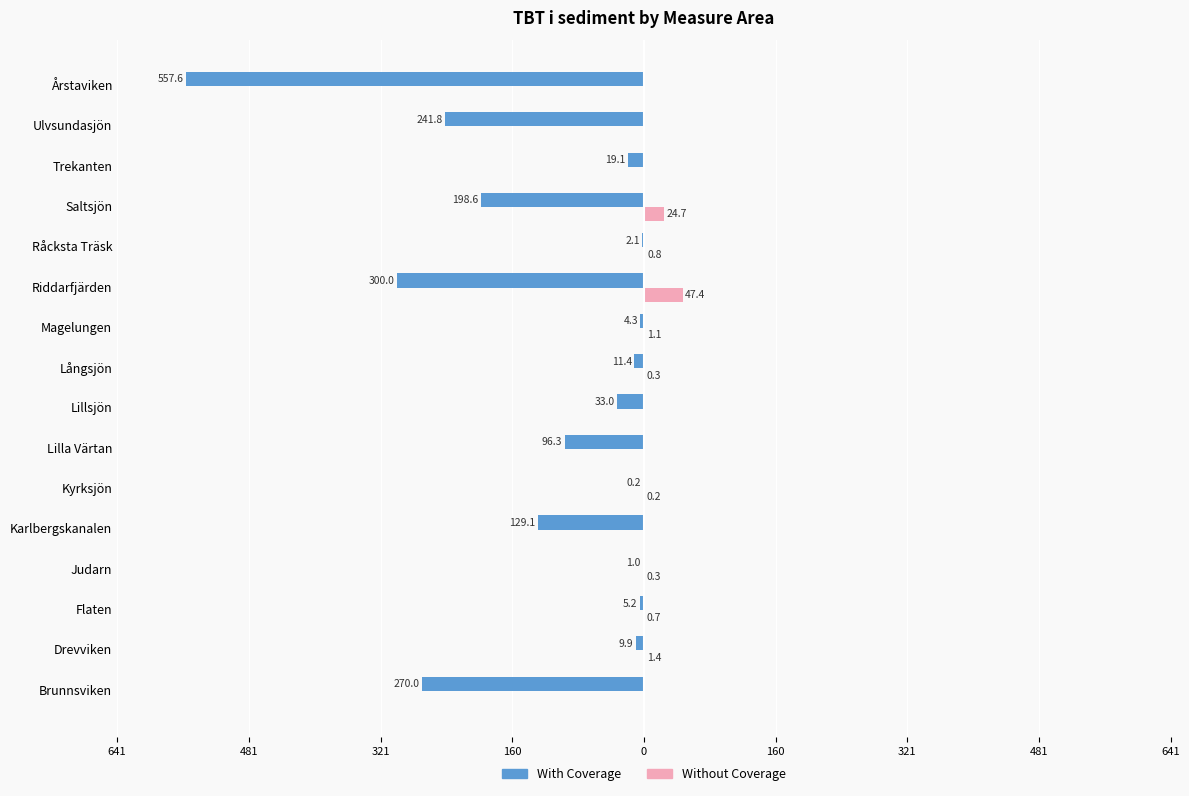

What are all the series names shown in the legend?

With Coverage, Without Coverage